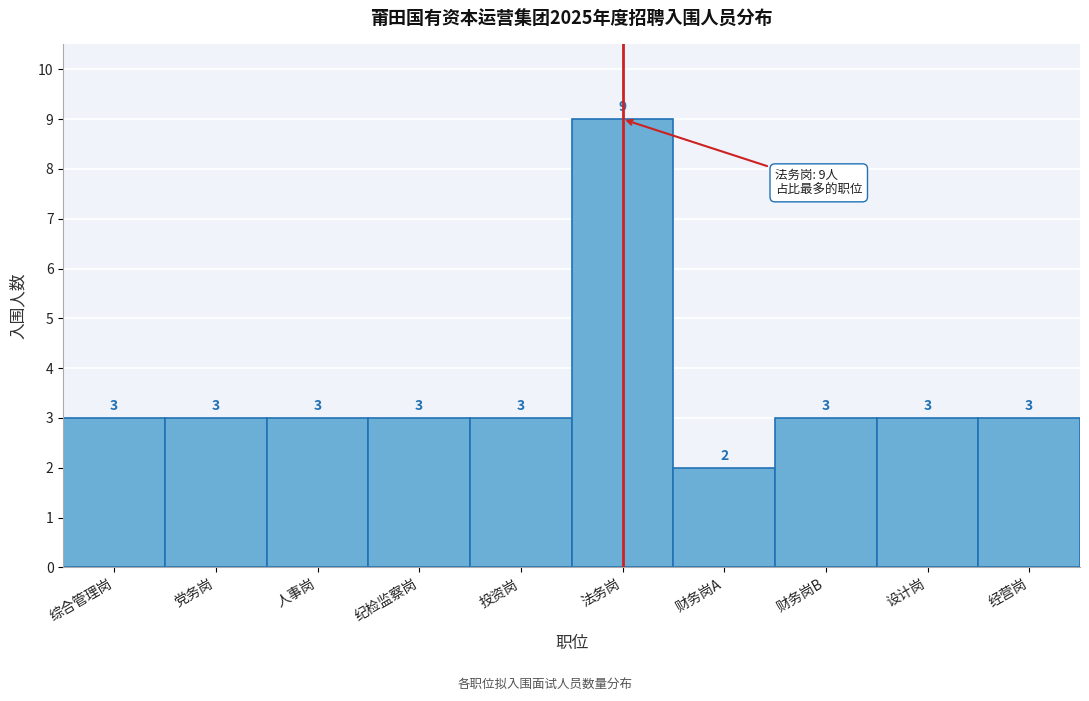

Reading left to right, transcribe all the data shown in this chart.

综合管理岗=3	党务岗=3	人事岗=3	纪检监察岗=3	投资岗=3	法务岗=9	财务岗A=2	财务岗B=3	设计岗=3	经营岗=3